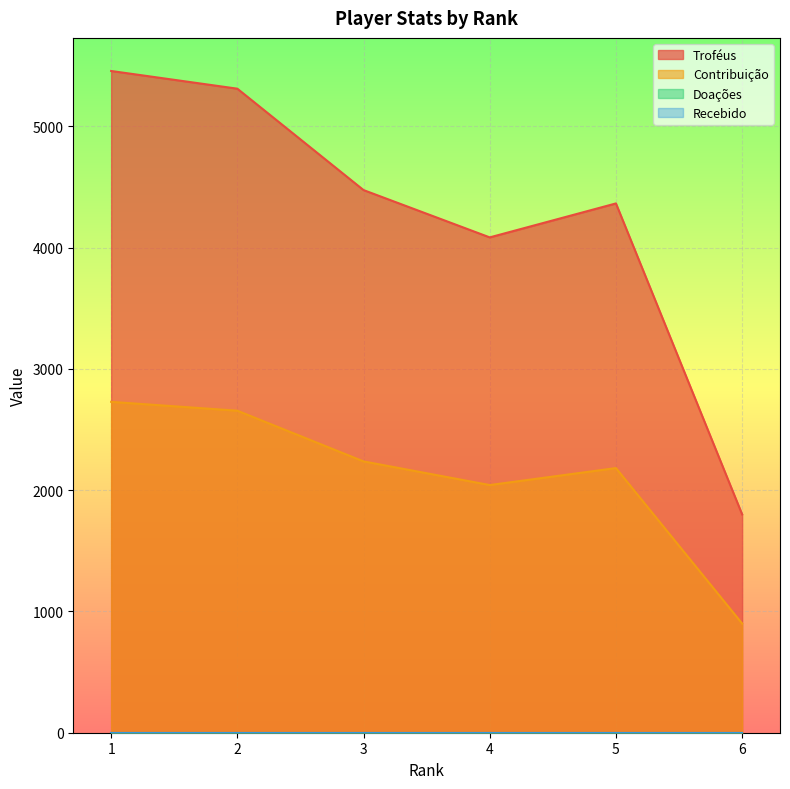

Where does the Troféus series first go above 4474?

1